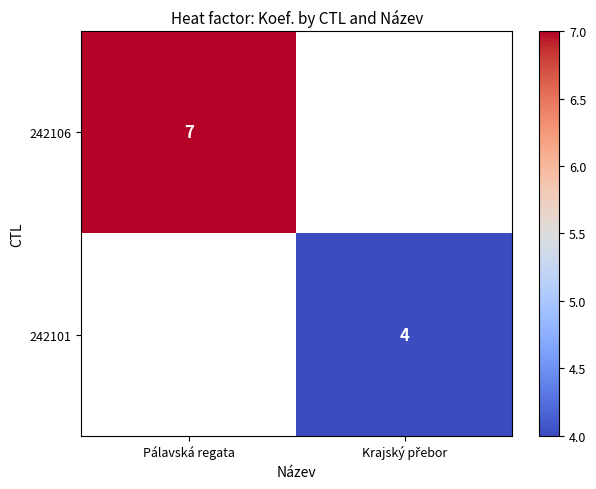

At which category does the chart reach its minimum across all series?

Krajský přebor